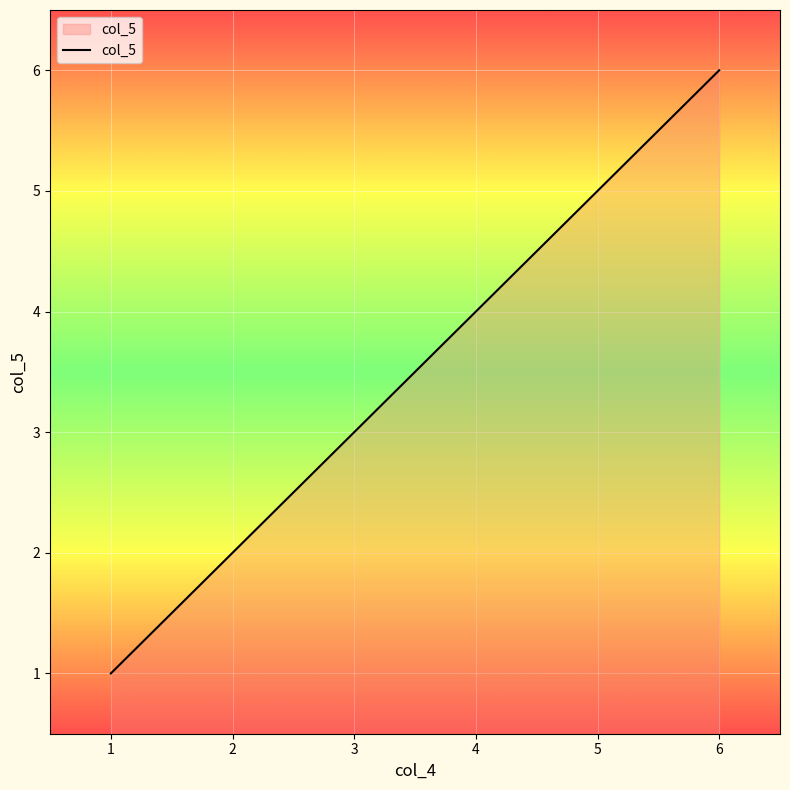

True or false: the data shows 4 at 4.

True